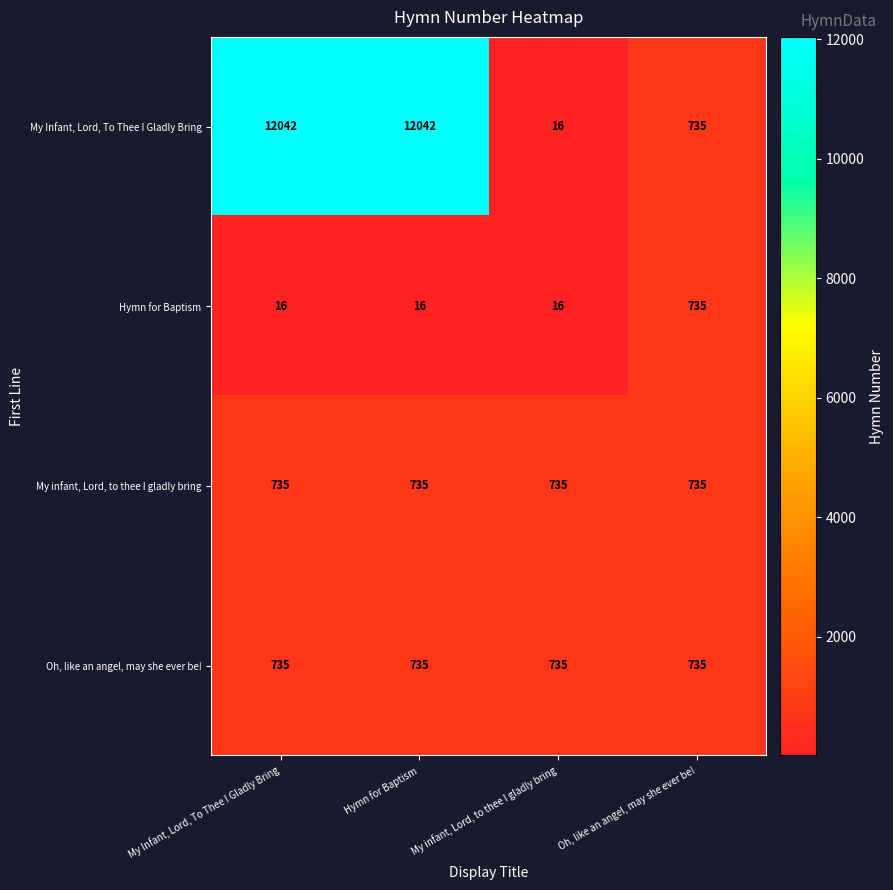

What is the total value across all series at My infant, Lord, to thee I gladly bring?

1502